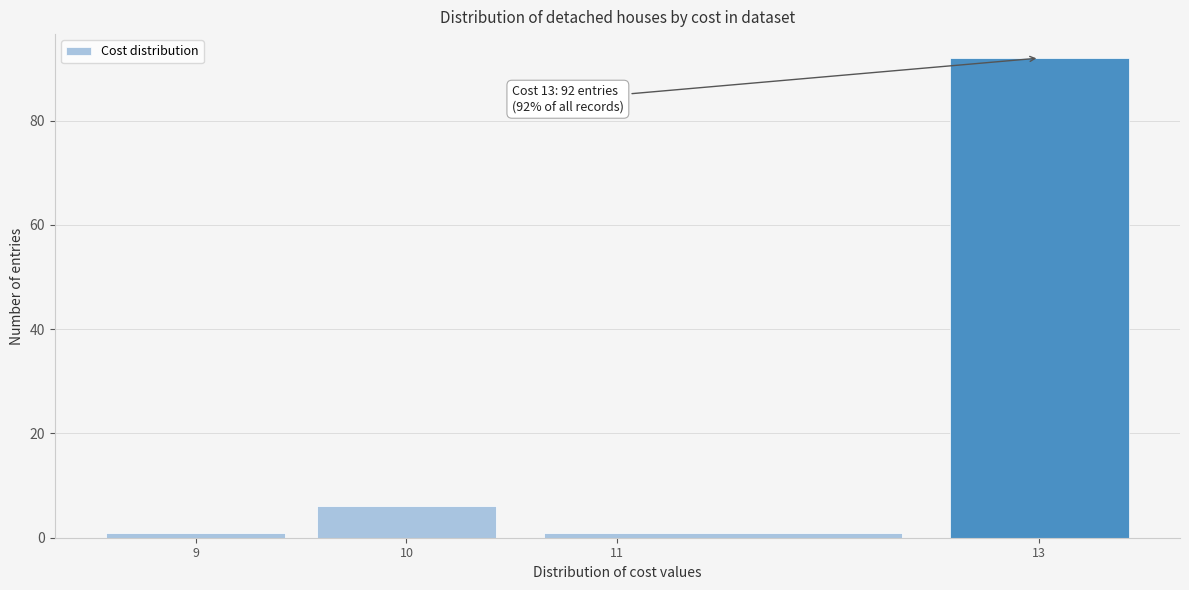

Which range on the x-axis has the tallest bar?

12.5 to 13.5